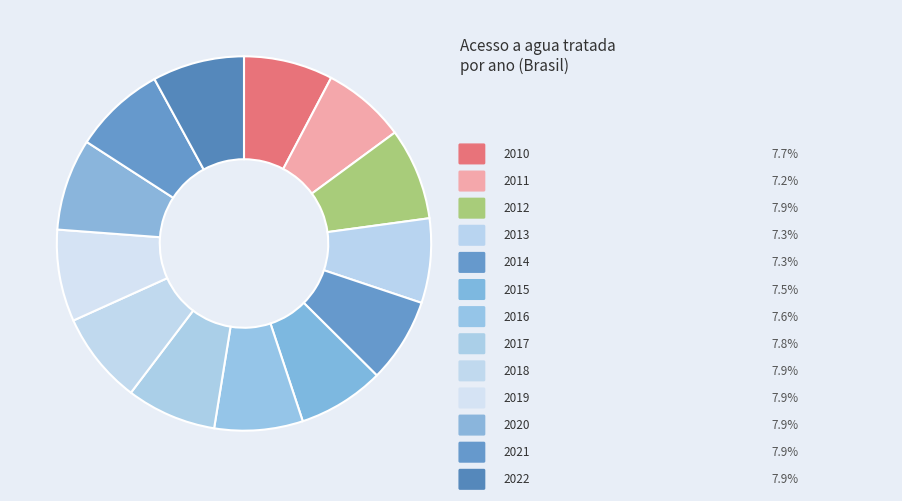

Count the number of slices in the pie.

13